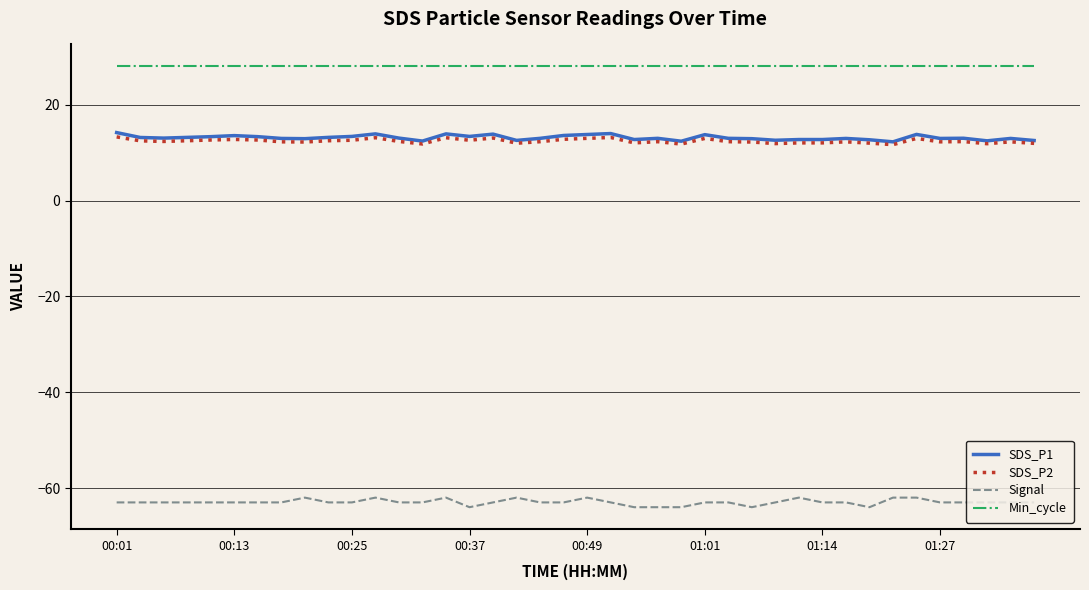

Which series has the widest spread of values?

Signal